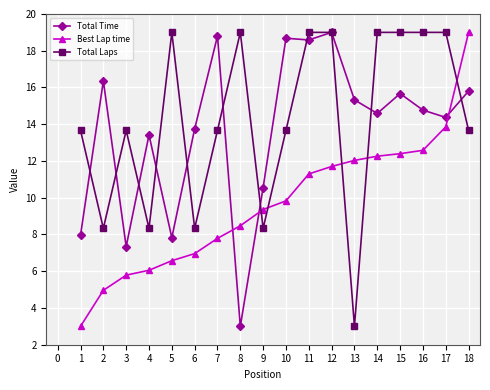

At which category does Total Laps reach its first local peak?

3